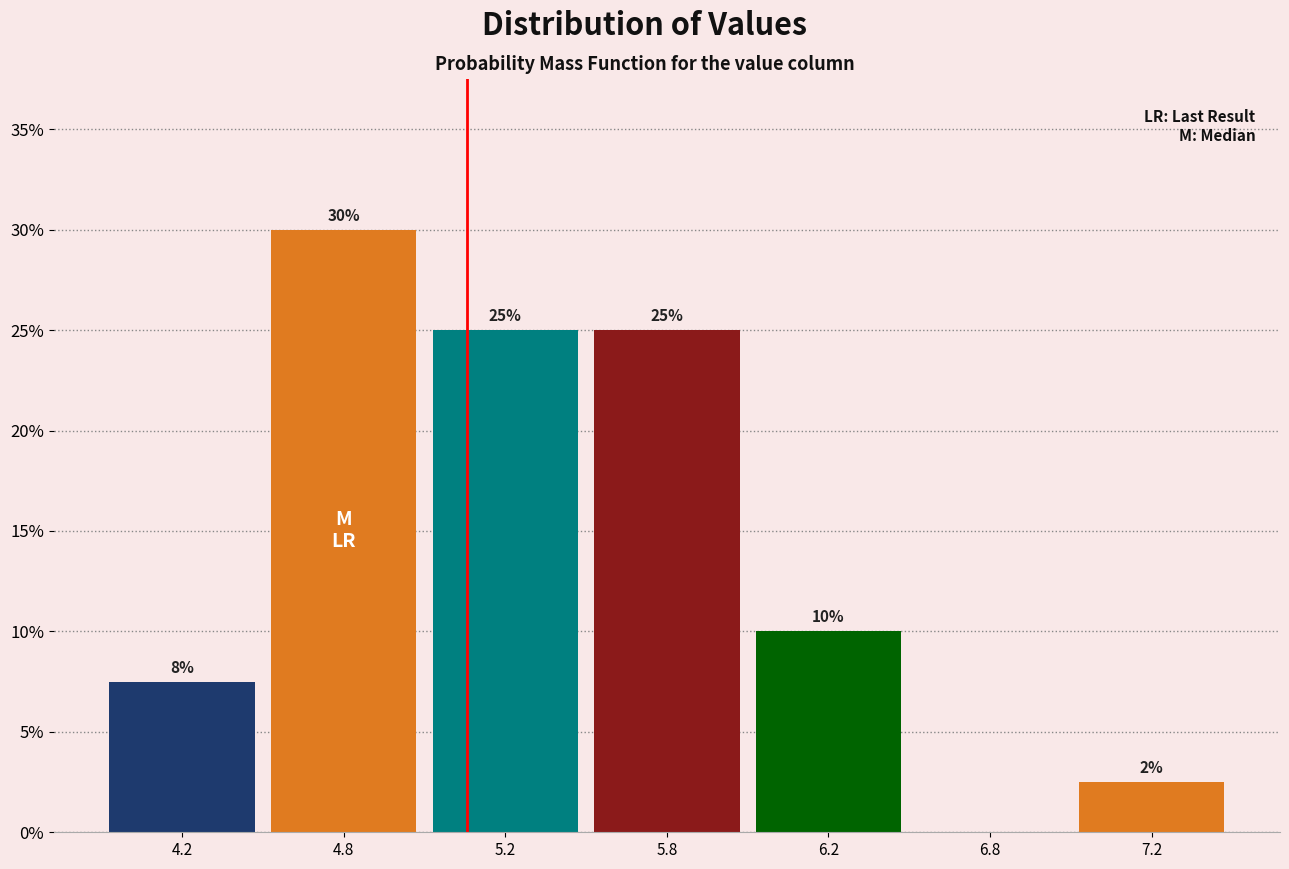

Which has a higher value, 5.8 or 7.2?

5.8